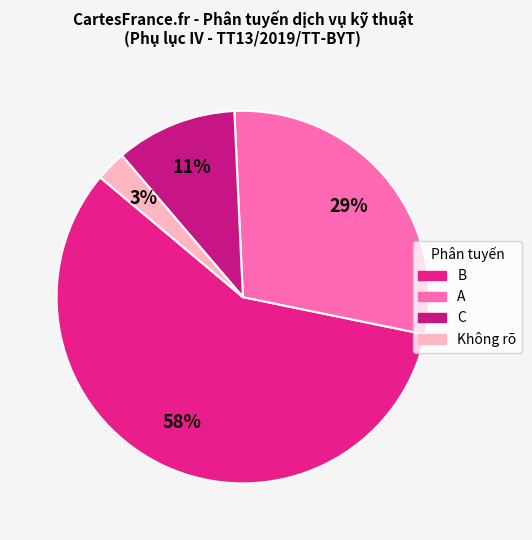

How many segments does this pie chart have?

4